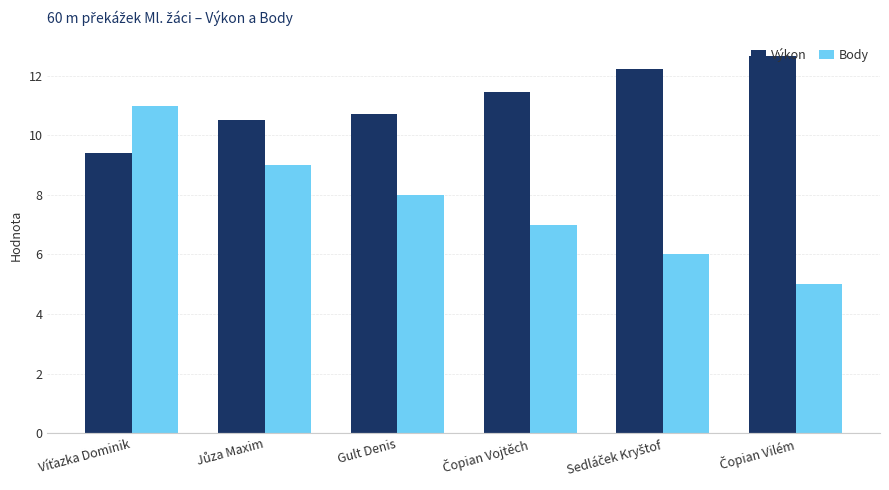

At which label is Body closest to 8?

Gult Denis